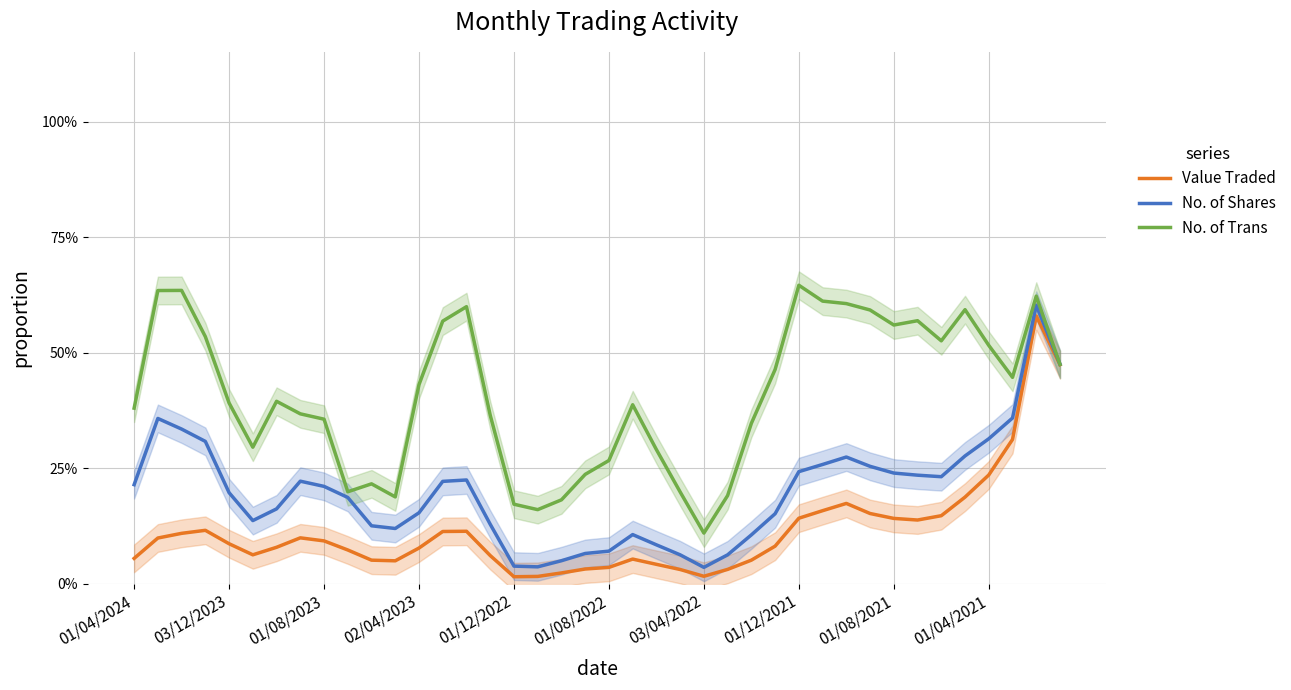

Which series has the largest range (max minus min)?

No. of Shares